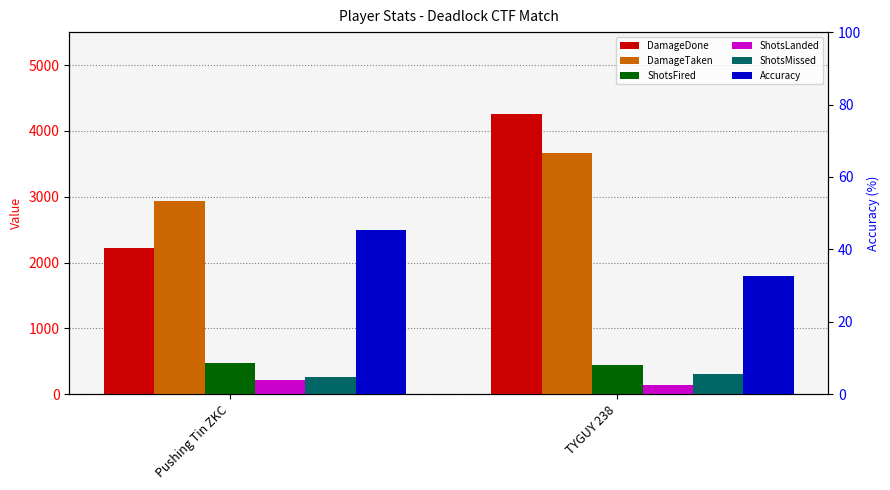

What is the minimum value shown in the chart?

32.7